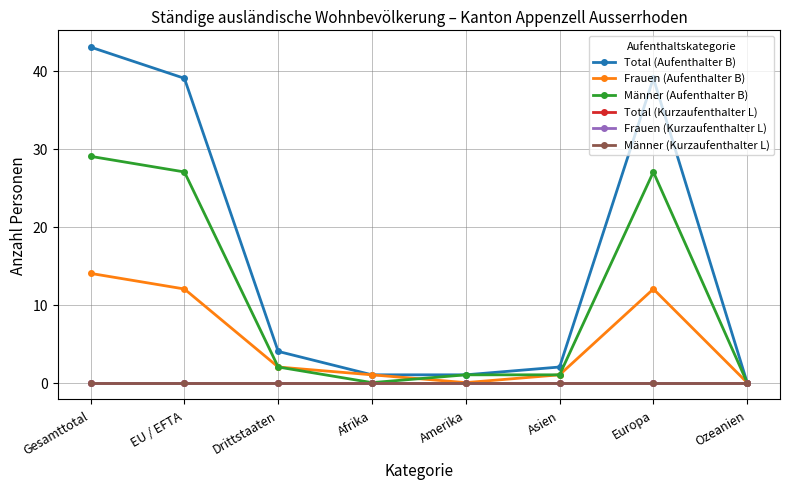

What is the difference between the second highest and second lowest values in the Frauen (Aufenthalter B) series?

12